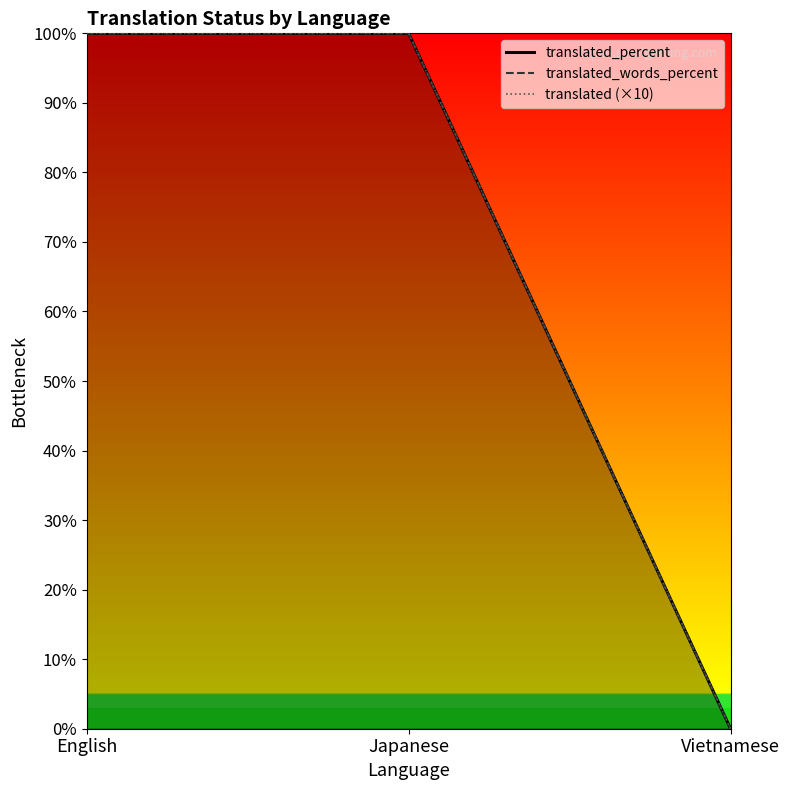

Between English and Vietnamese, which series saw the biggest shift?

translated